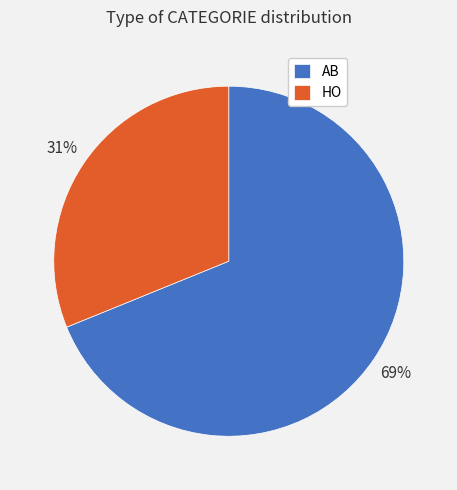

How many segments does this pie chart have?

2